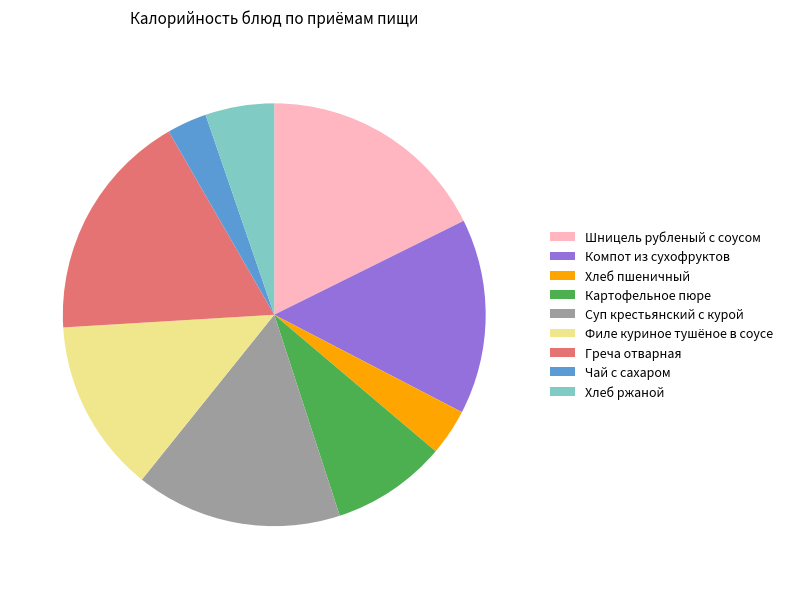

Is the sum of Суп крестьянский с курой and Картофельное пюре greater than half?

No